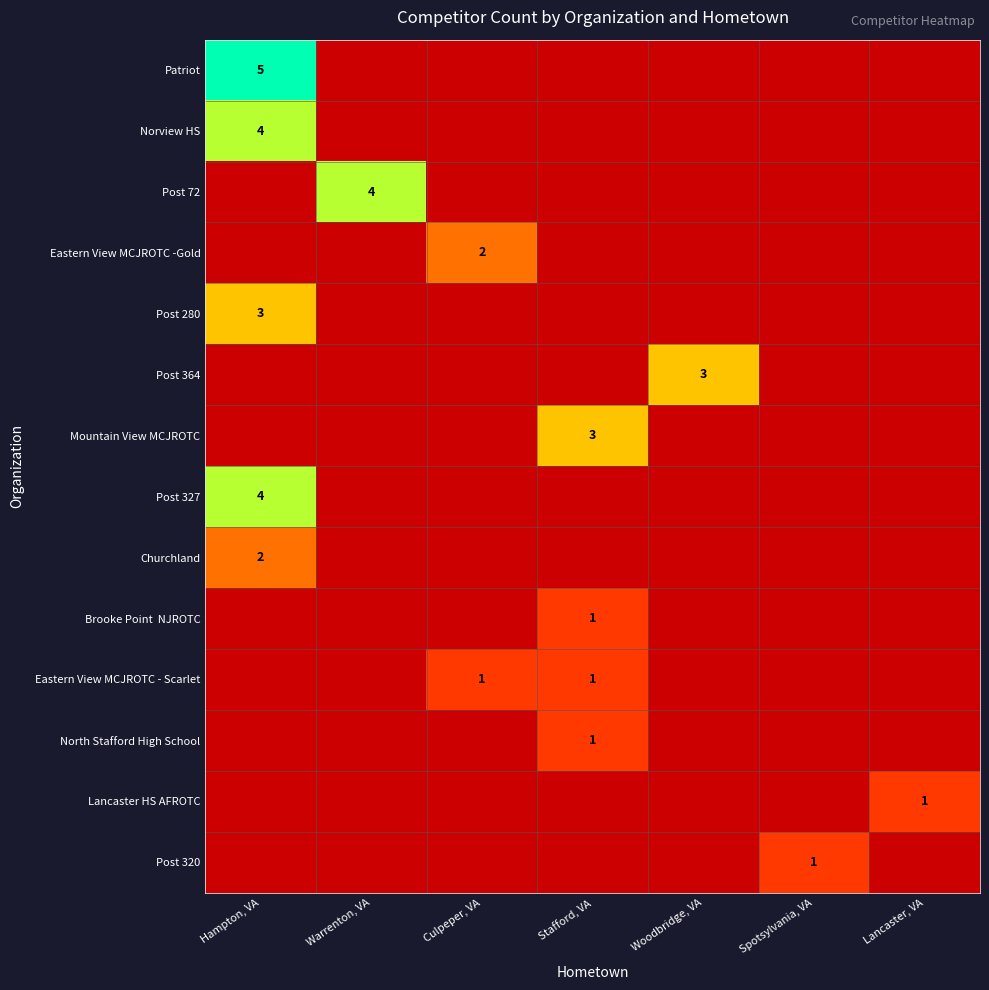

The value of Patriot at Hampton, VA is 5.0. True or false?

True